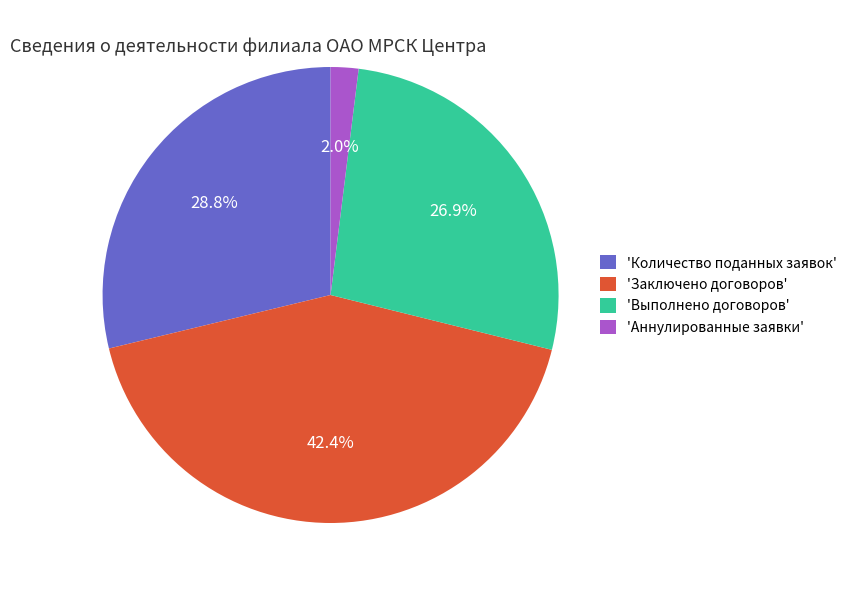

Which slice is the largest?

'Заключено договоров'